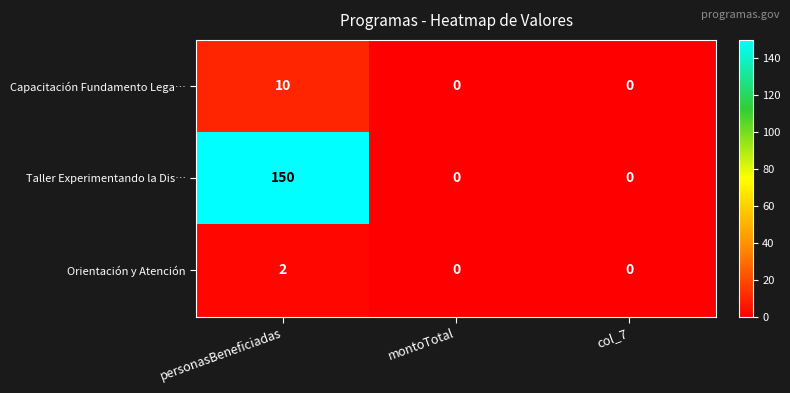

Rank the series by their maximum value, from highest to lowest.

Taller Experimentando la Dis…, Capacitación Fundamento Lega…, Orientación y Atención